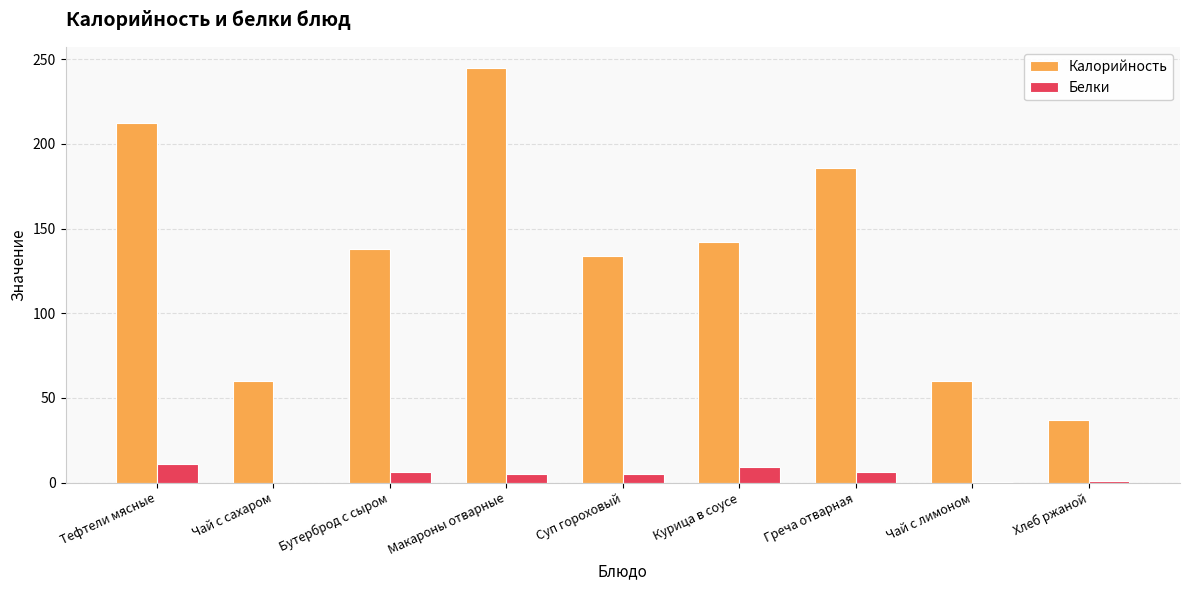

Which category has the highest value in the Калорийность series?

Макароны отварные